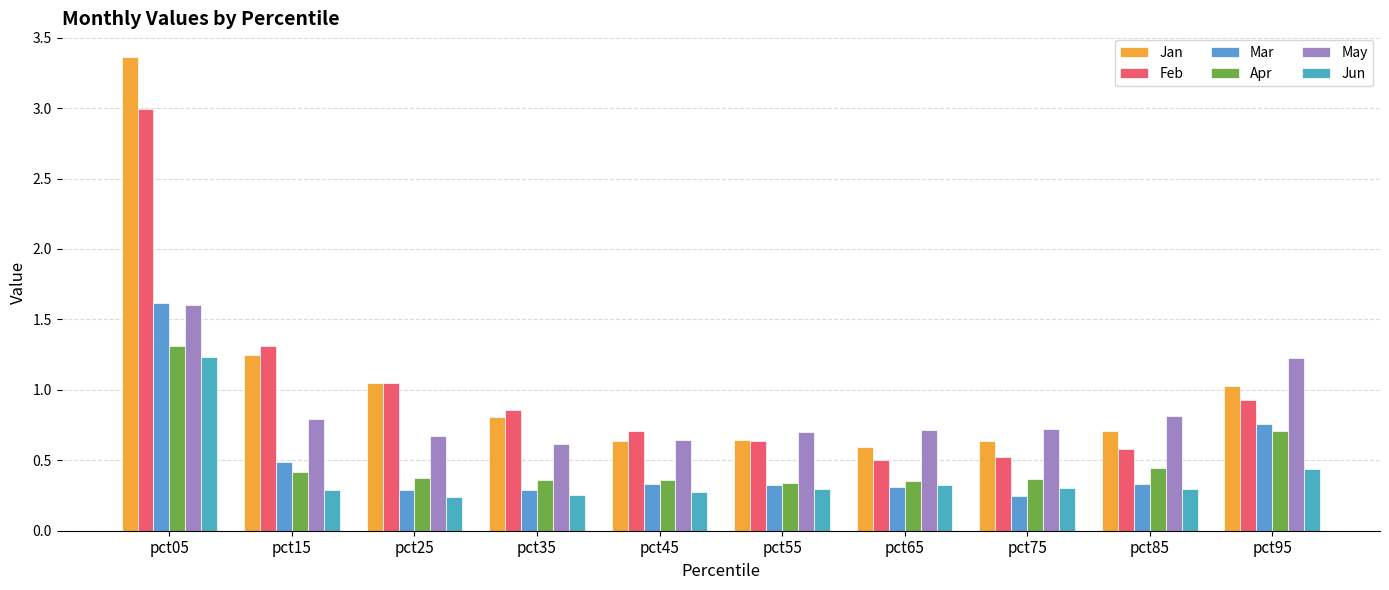

Does the chart contain stacked bars?

No